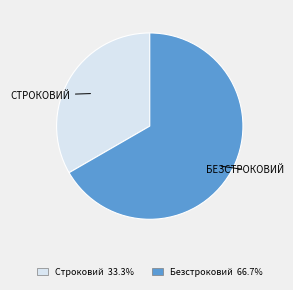

Does Строковий account for over 50% of the chart?

No